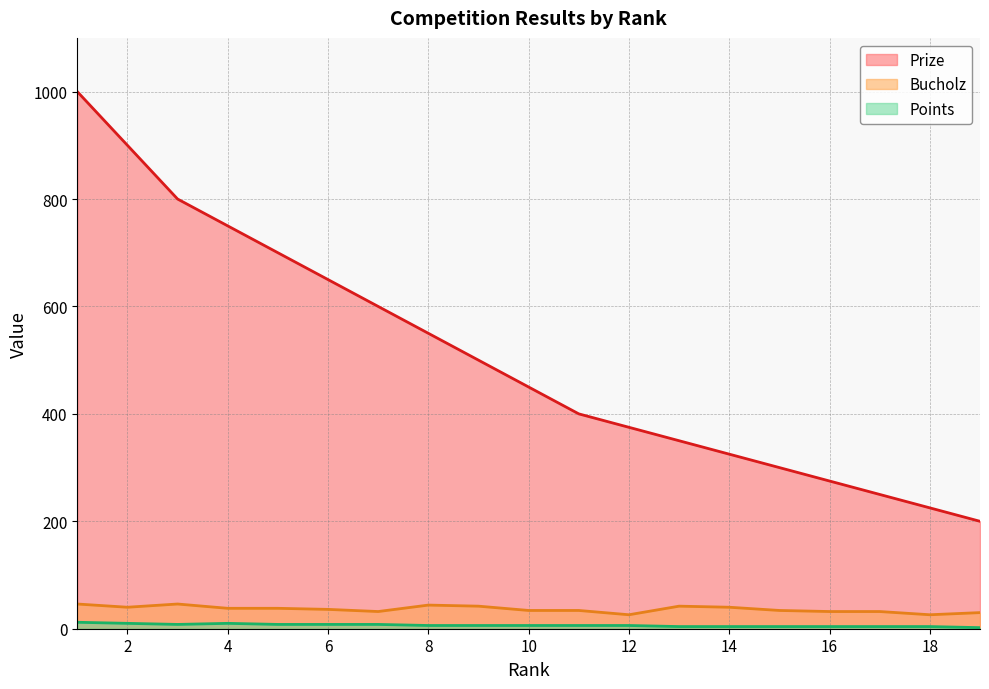

What are all the series names shown in the legend?

Prize, Bucholz, Points